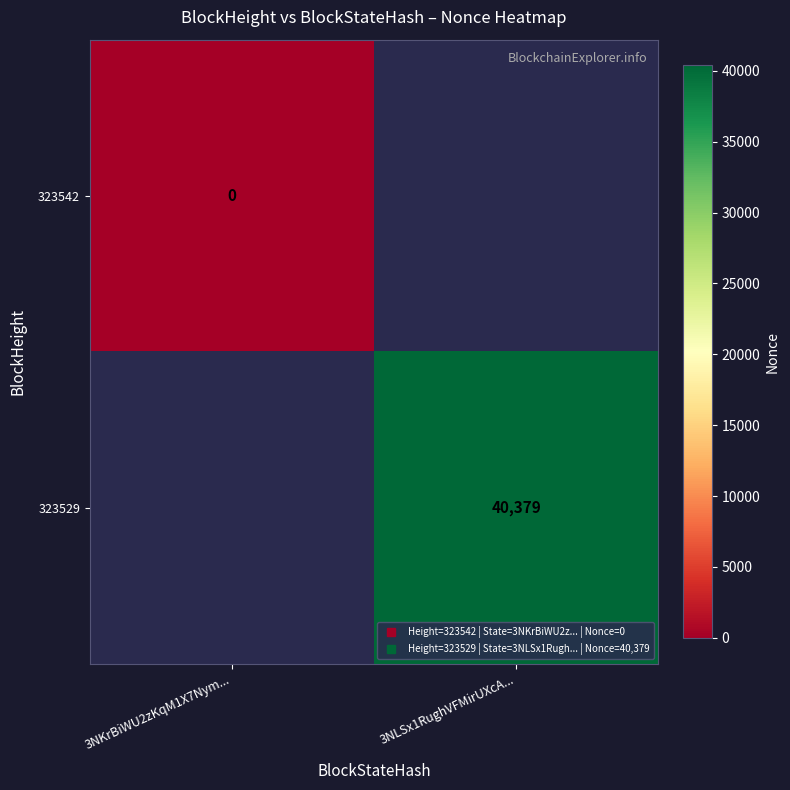

Is the value of 323542 at 3NLSx1RughVFMirUXcA... greater than the value of 323529 at 3NKrBiWU2zKqM1X7Nym...?

No